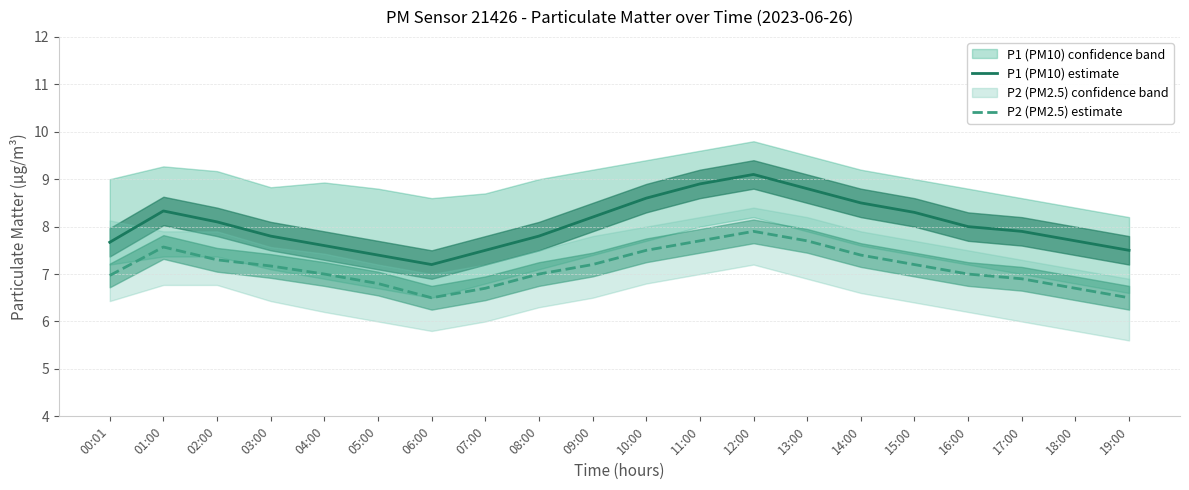

At which category is the sum across all series the highest?

12:00